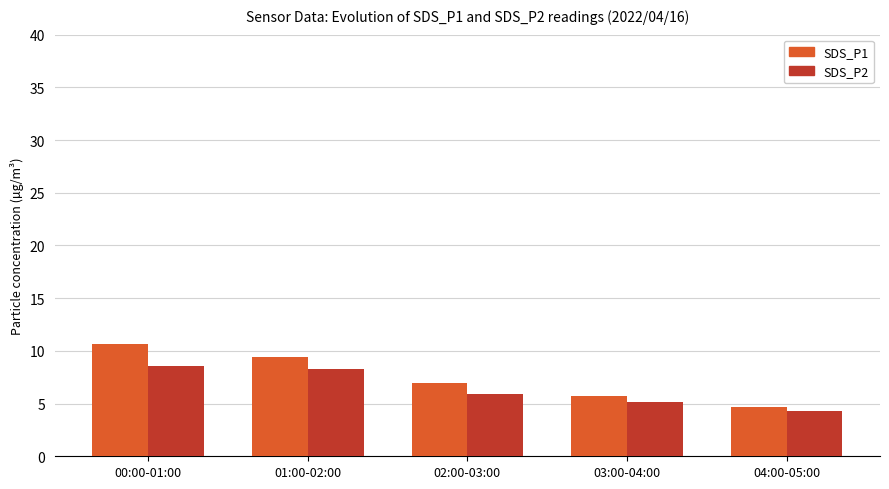

Which category has the highest value across all series?

00:00-01:00